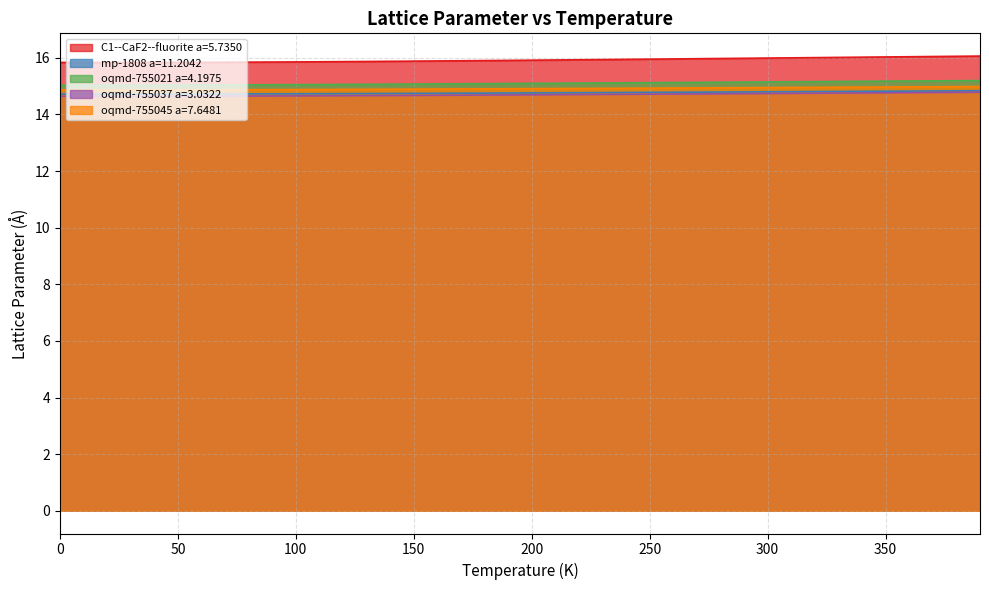

How many lines are shown in the chart?

5